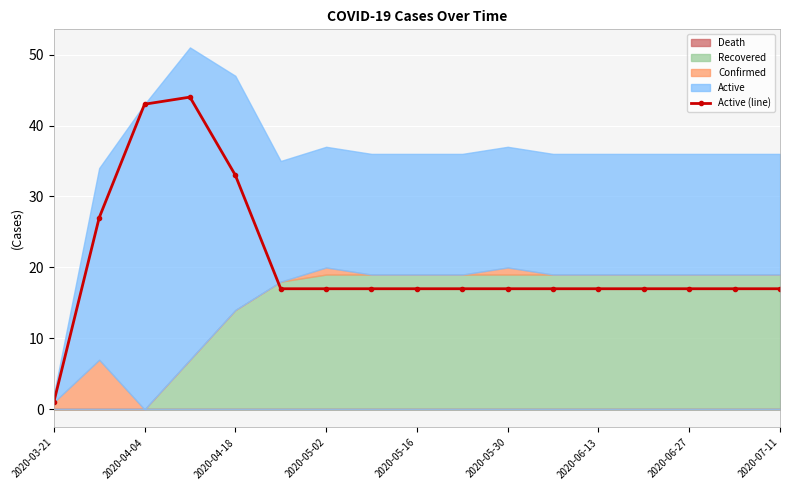

True or false: Active (line) has more than 0 interior local peaks.

True